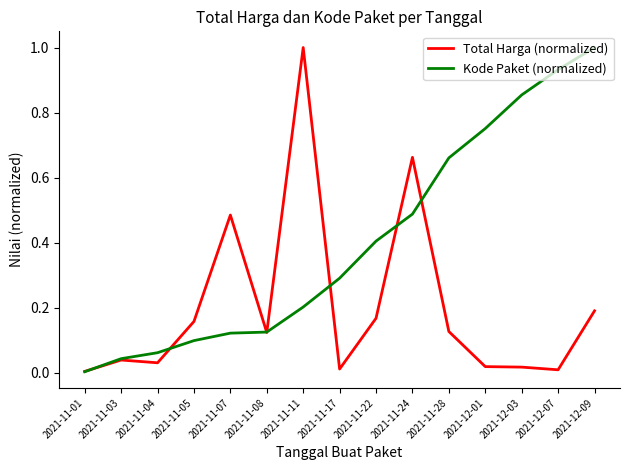

Rank the series at 2021-11-22 from lowest to highest value.

Total Harga (normalized), Kode Paket (normalized)